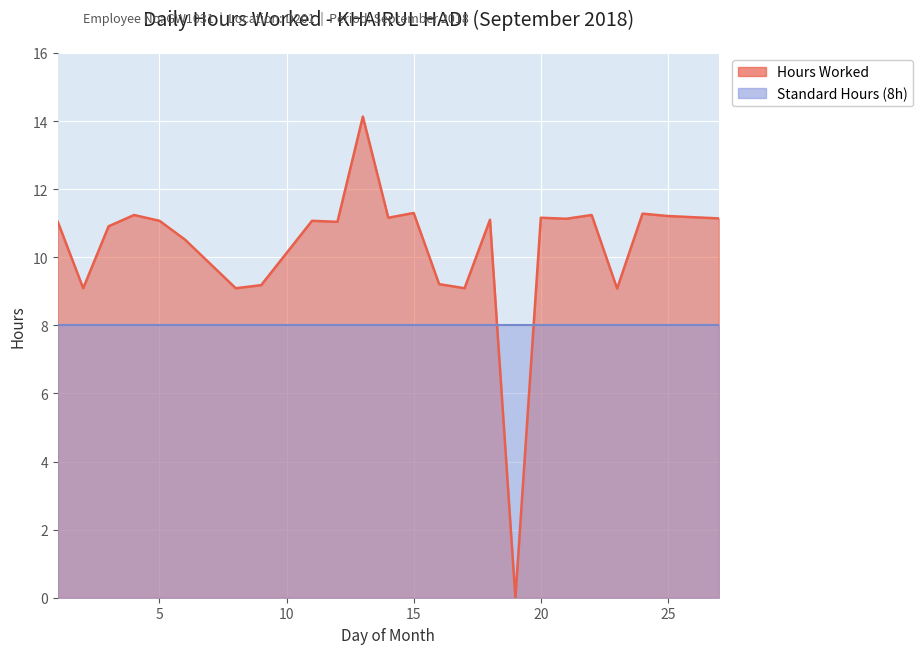

Which label corresponds to the largest value in the chart?

13